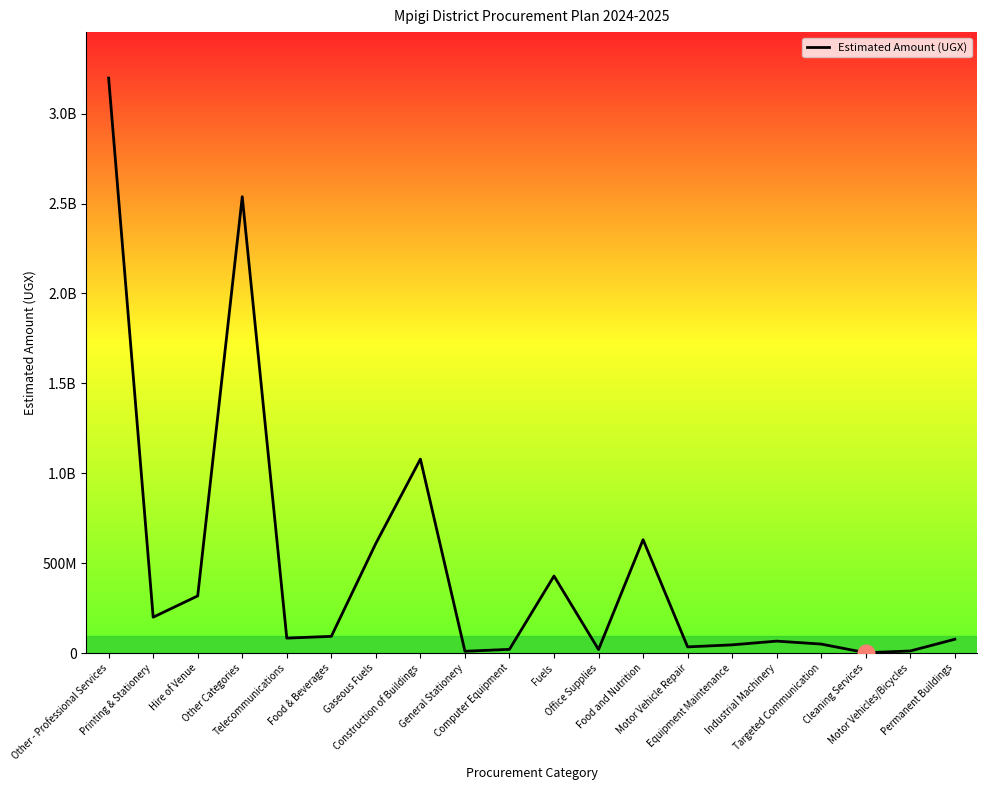

What value does the data have at Computer Equipment?

20700000